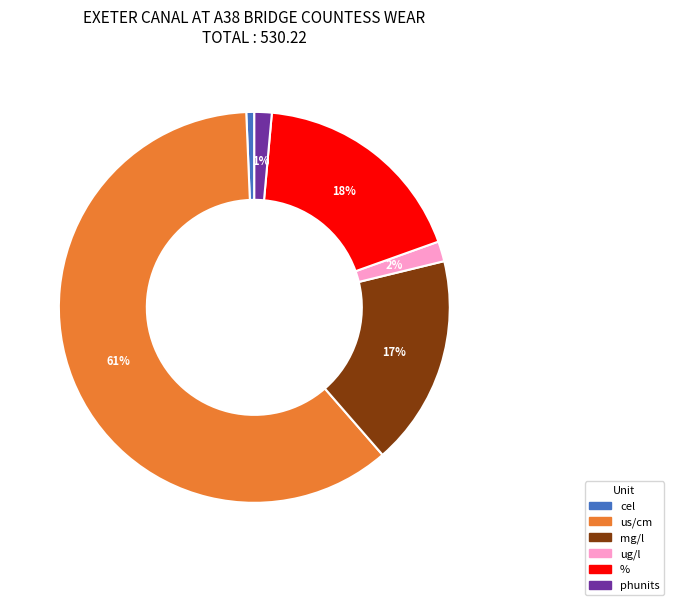

Combined, do phunits and mg/l account for over 50%?

No